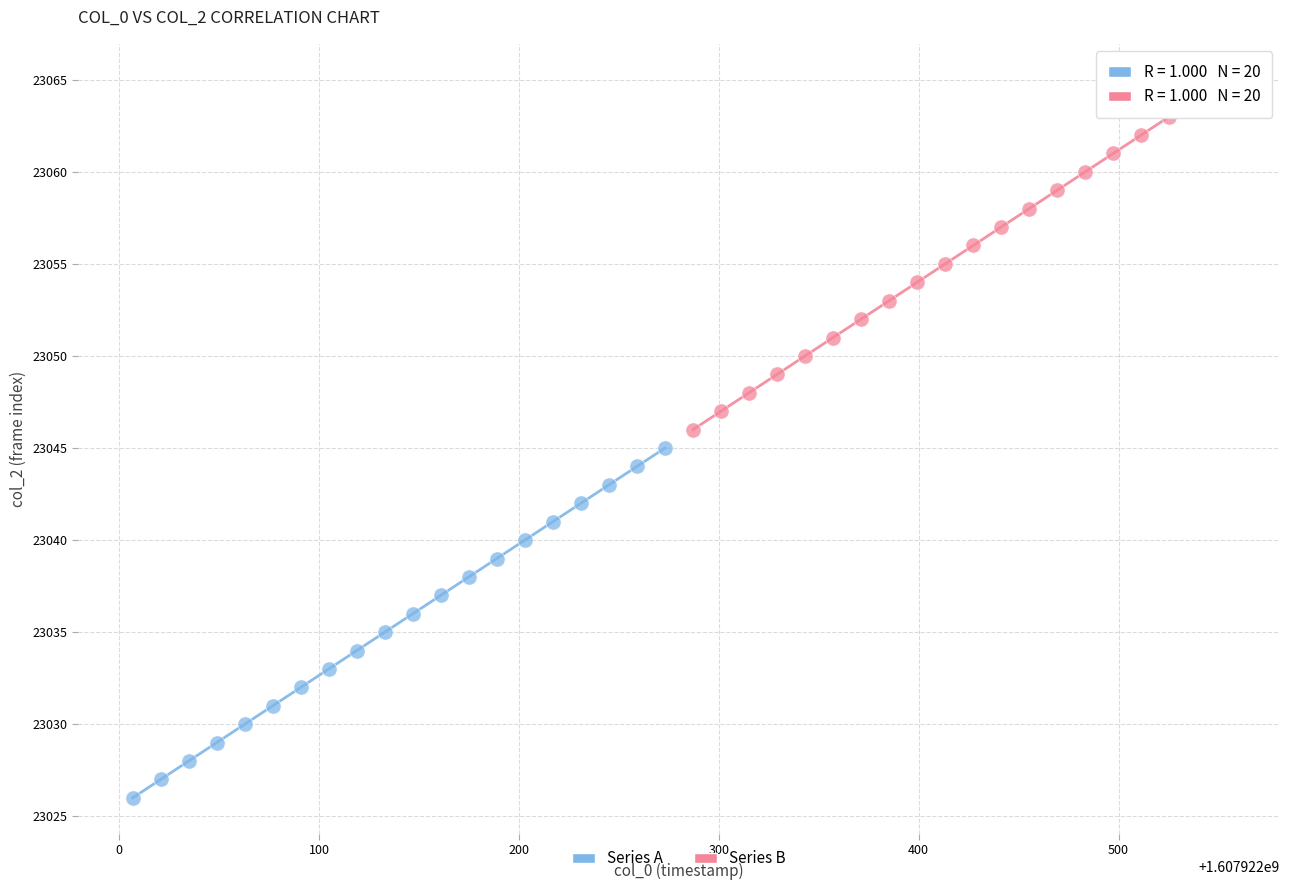

Which series reaches the maximum Y coordinate?

Series B